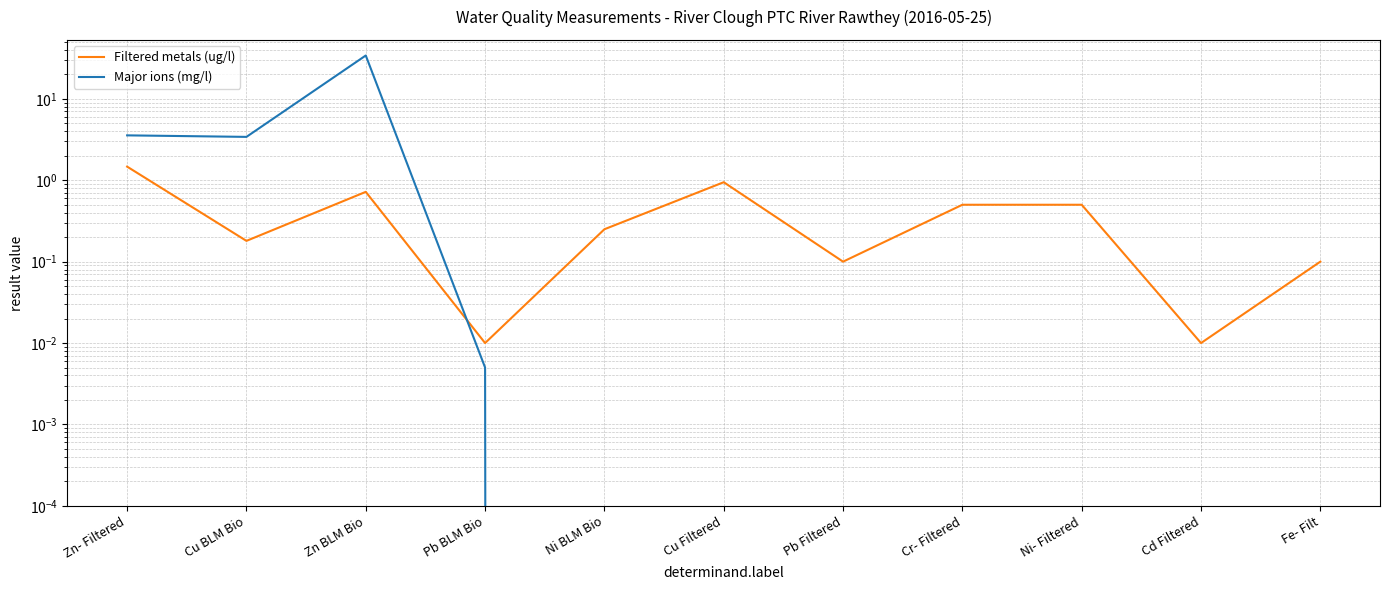

What is the difference between the maximum and minimum values in the Filtered metals (ug/l) series?

1.5